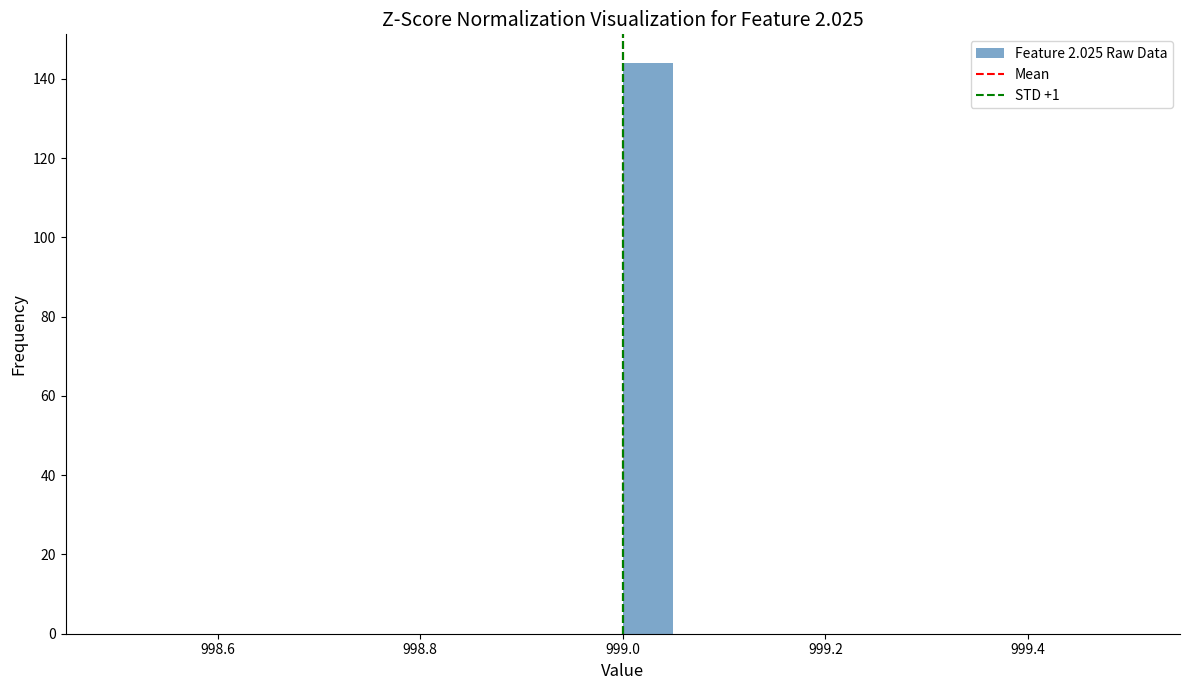

Read against the x-axis, roughly where is the centre of the tallest bar?

999.02